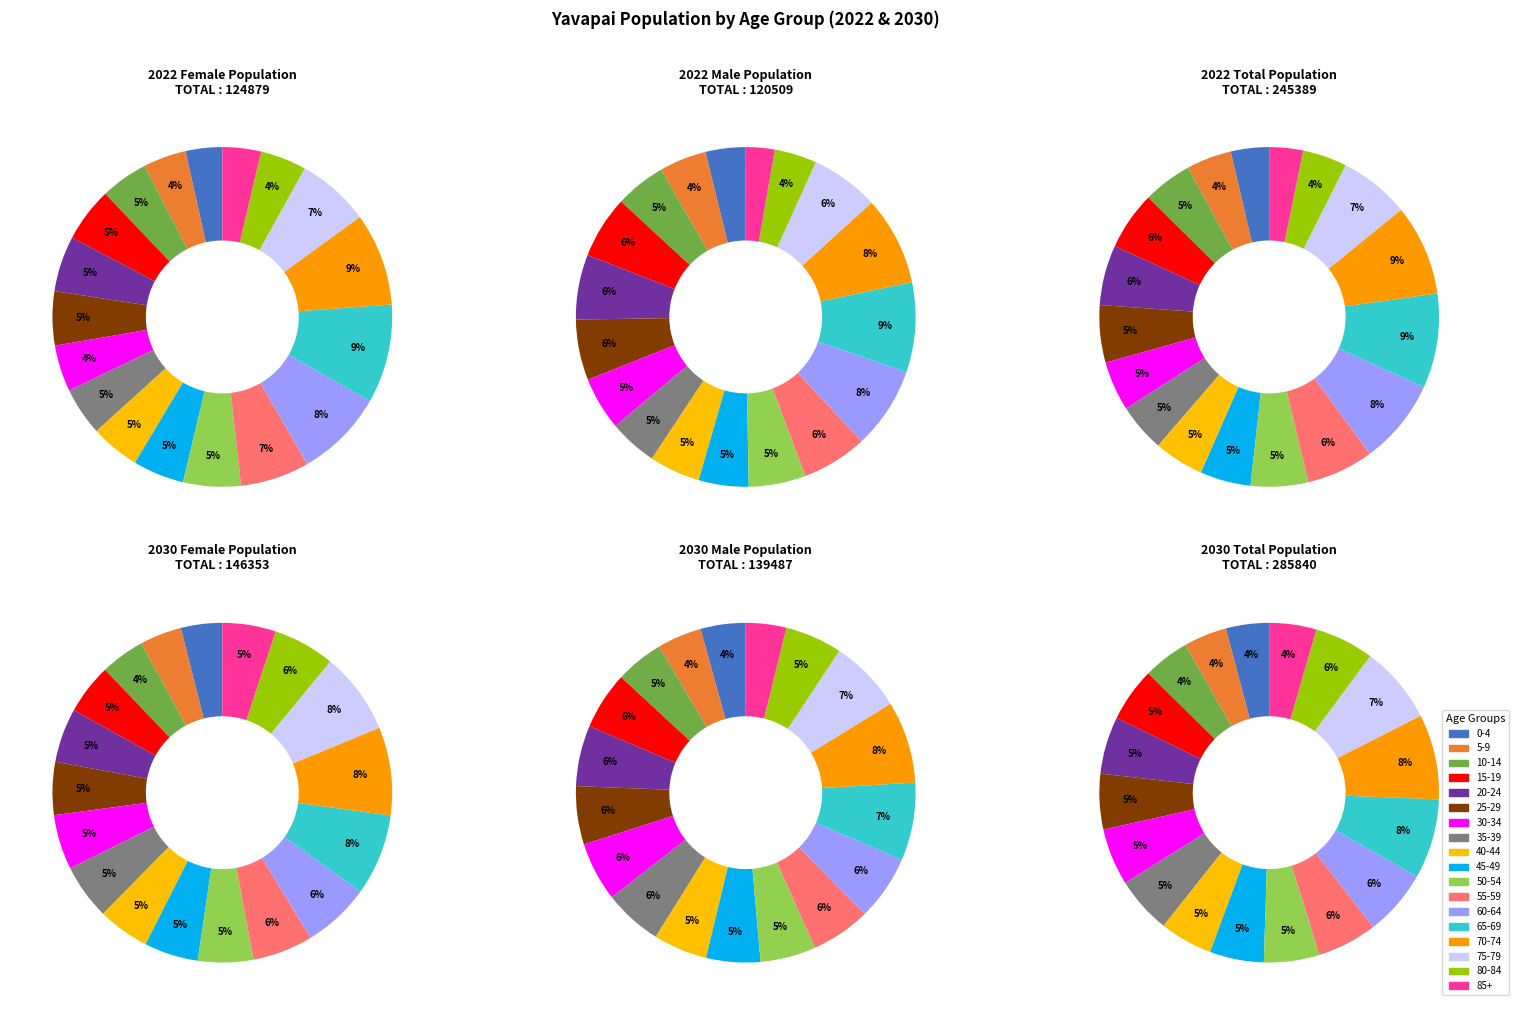

How many segments does this pie chart have?

18